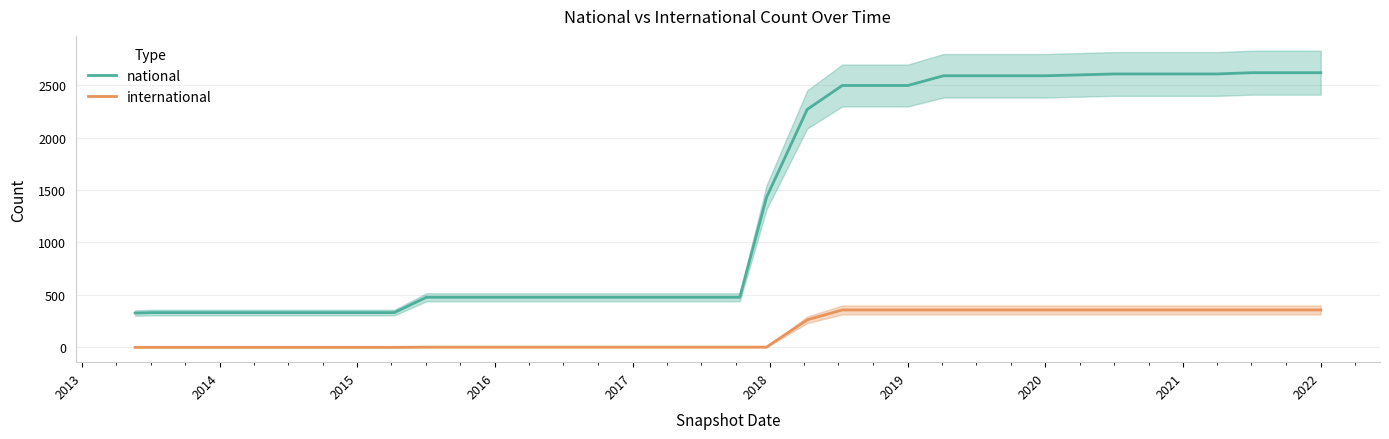

What is the value of the national point at the 5th from the left?

332